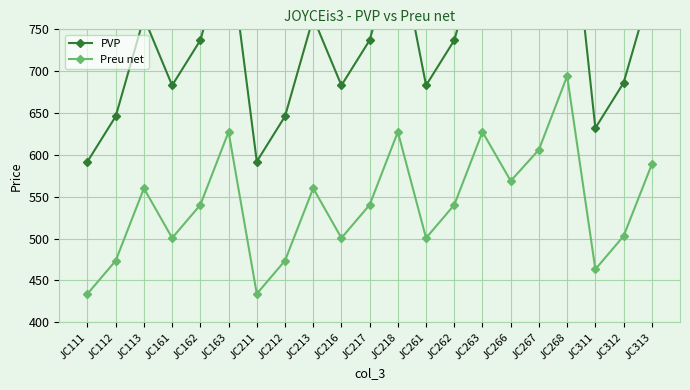

True or false: PVP has a value of 213.8 at JC162.

False